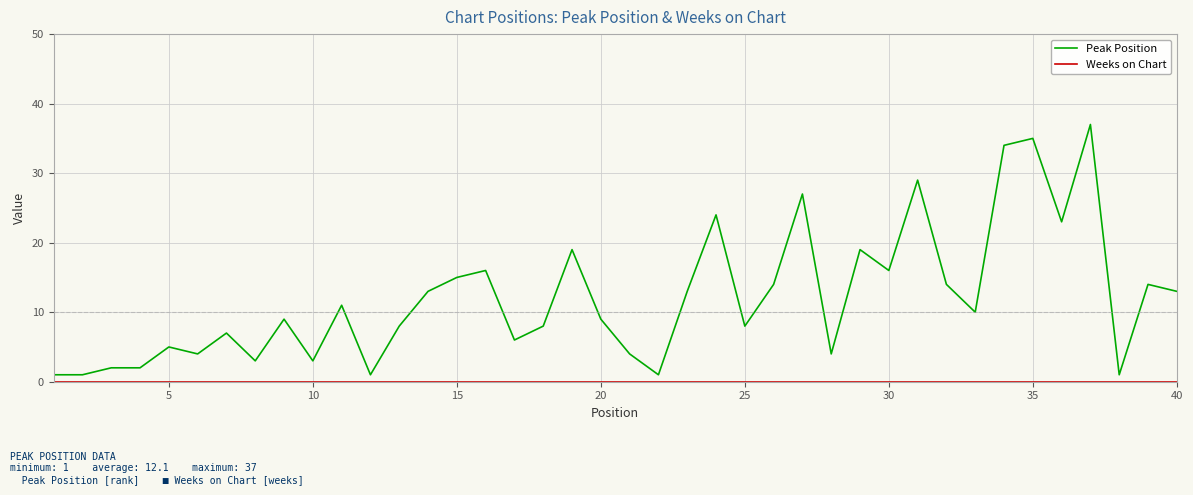

What is the maximum value shown in the chart?

37